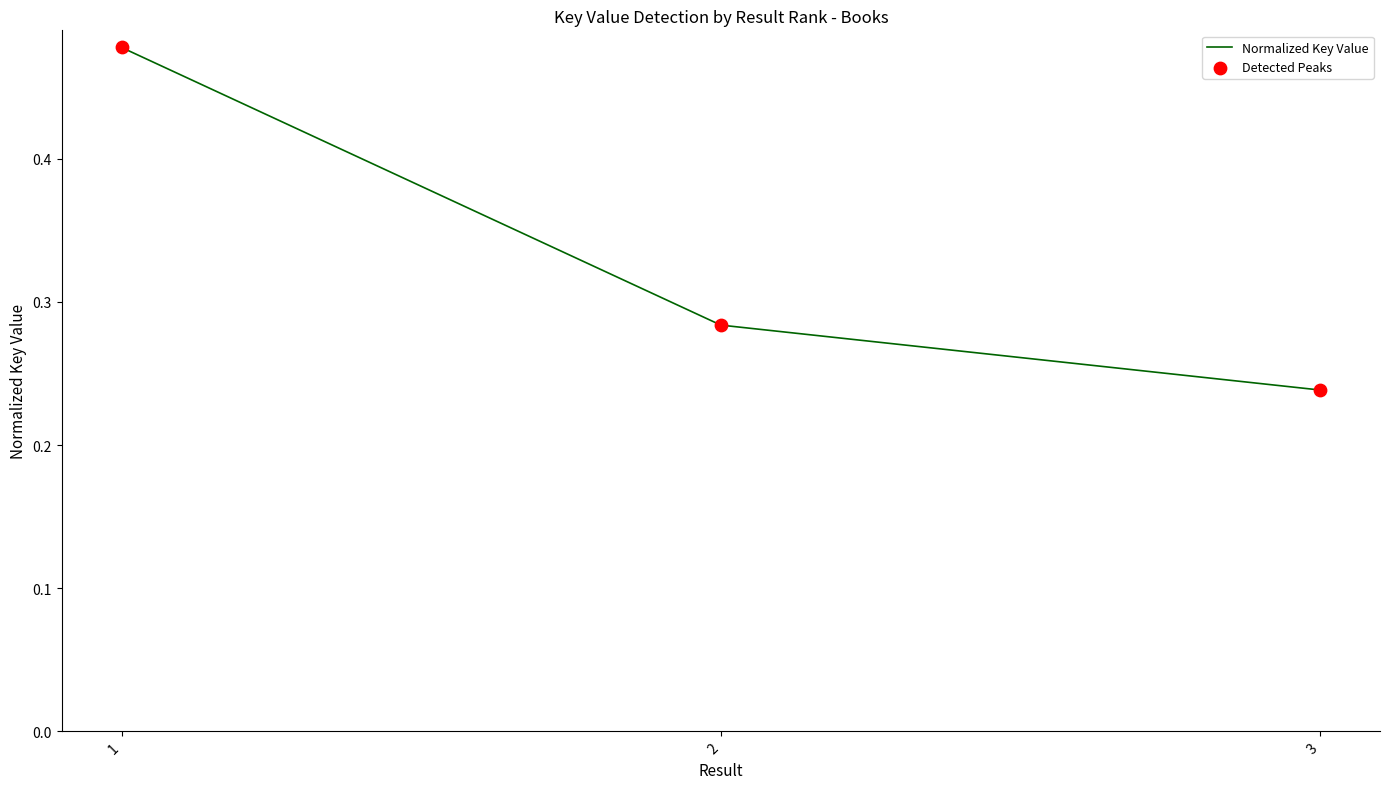

What is the sum of all values?

1.0